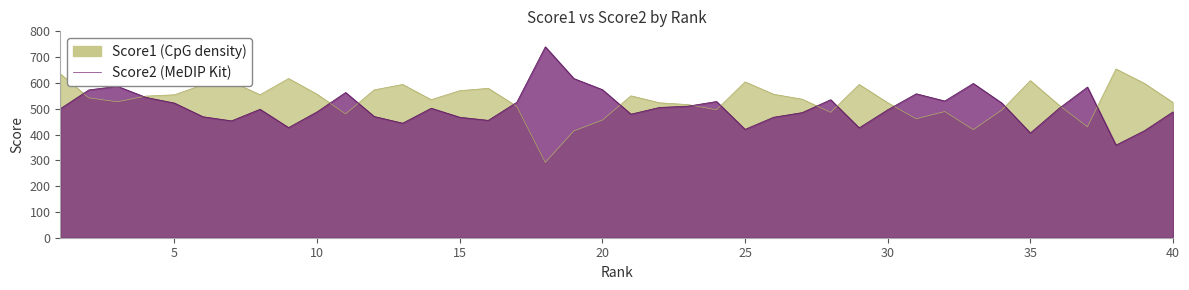

What is the maximum value for Score1?

654